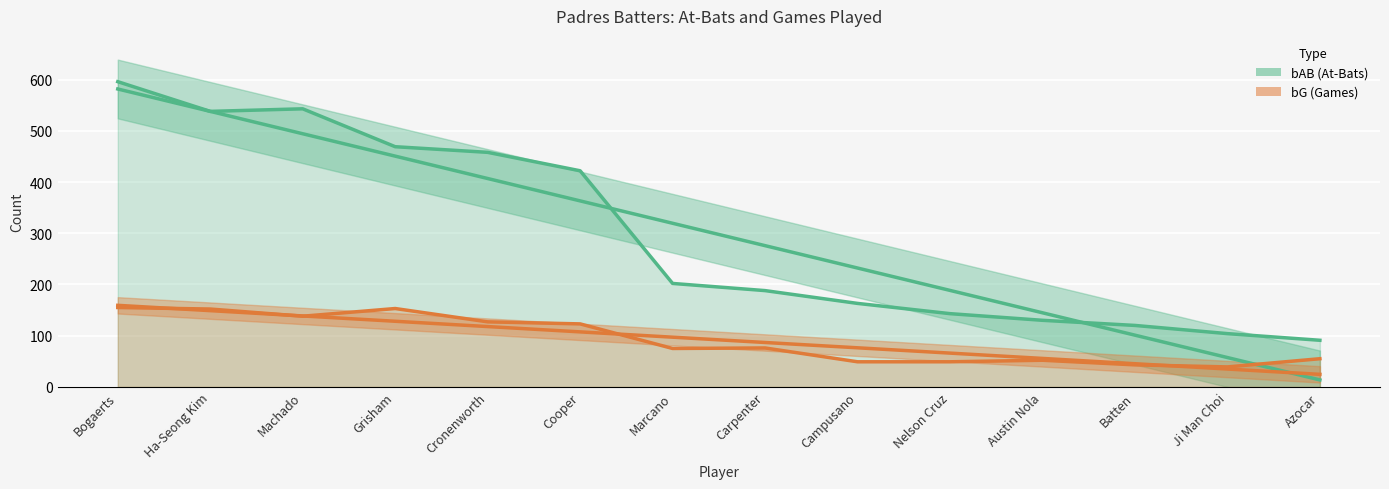

What is the difference between the highest and lowest values at Cooper?

255.8